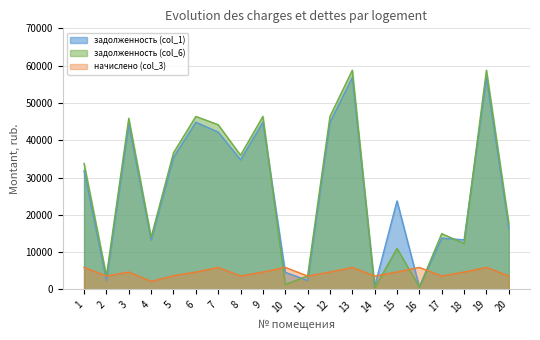

How many categories are shown in the chart?

20